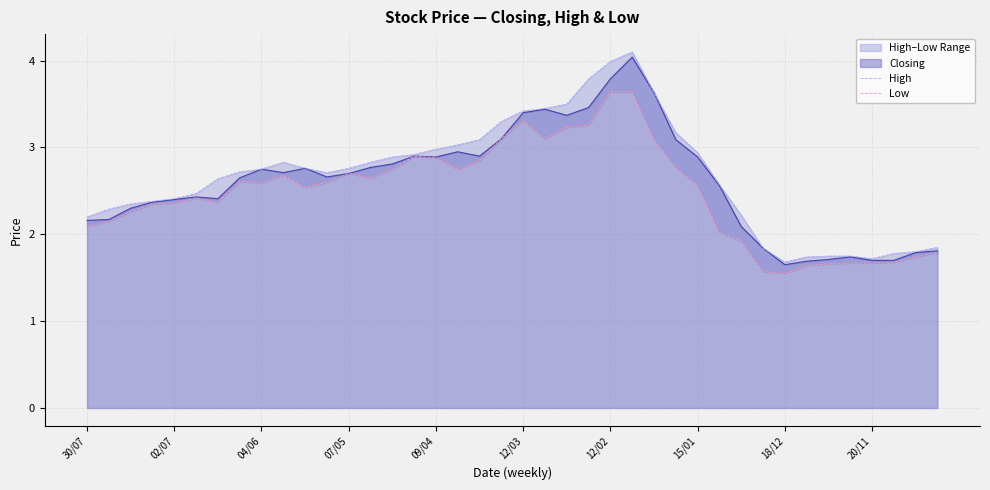

At which category is the sum across all series the highest?

25